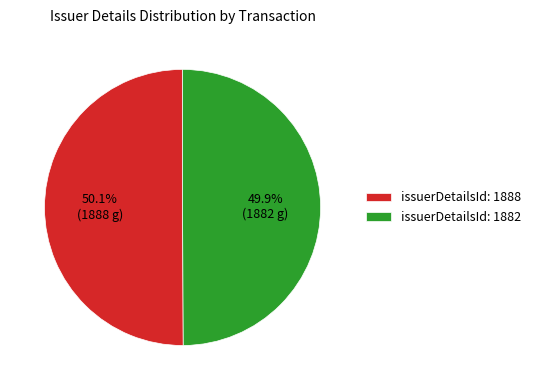

Is there any slice that represents more than half of the pie?

Yes